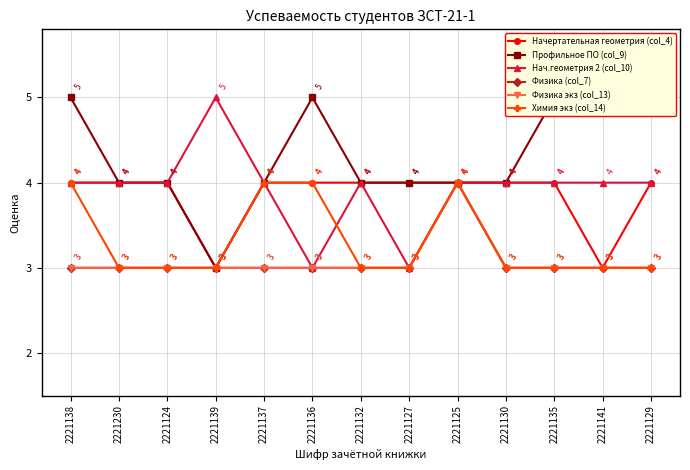

Is this an area chart (filled region under the line)?

No